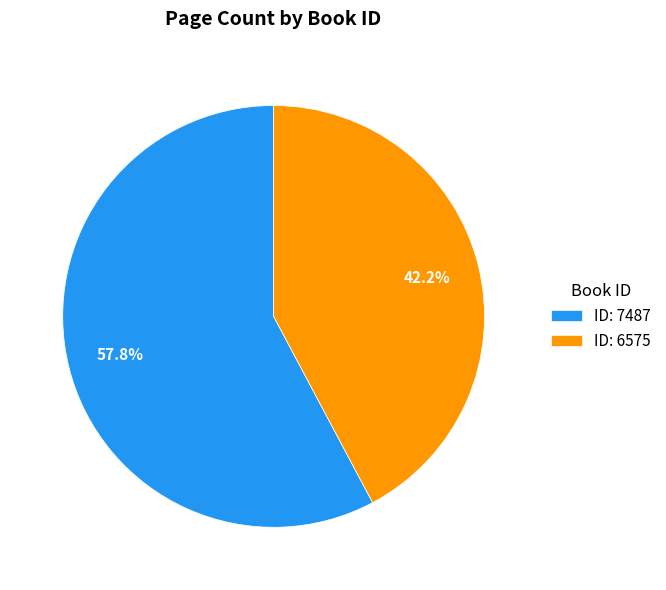

To the nearest percent, what is the average slice percentage?

50%